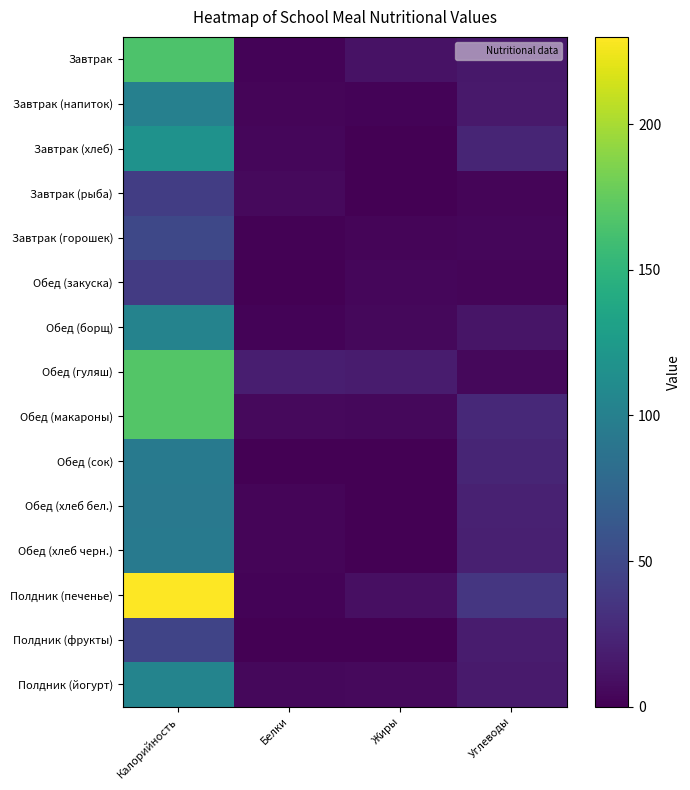

List the series in order of their peak value, highest first.

Полдник (печенье), Обед (макароны), Обед (гуляш), Завтрак, Завтрак (хлеб), Полдник (йогурт), Обед (борщ), Завтрак (напиток), Обед (хлеб черн.), Обед (сок), Обед (хлеб бел.), Завтрак (горошек), Полдник (фрукты), Завтрак (рыба), Обед (закуска)